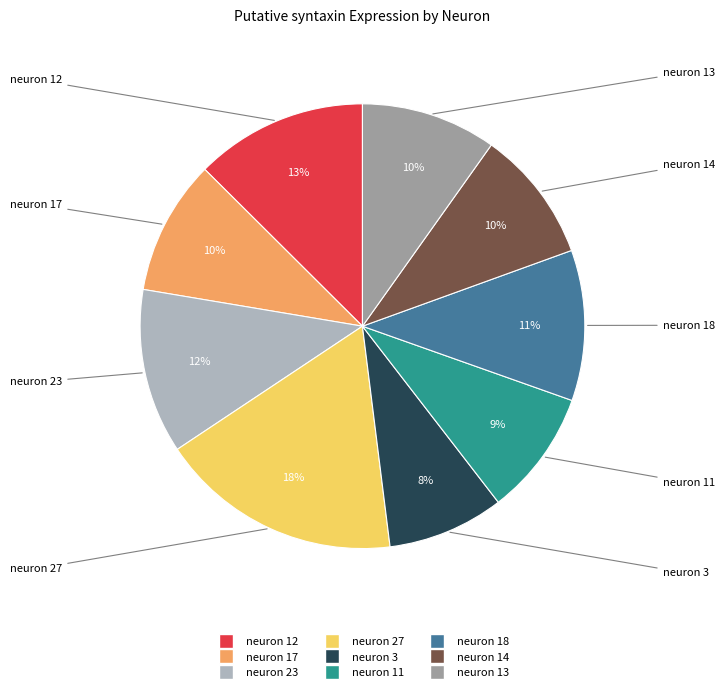

To the nearest percent, what percentage of the pie is neuron 13?

10%